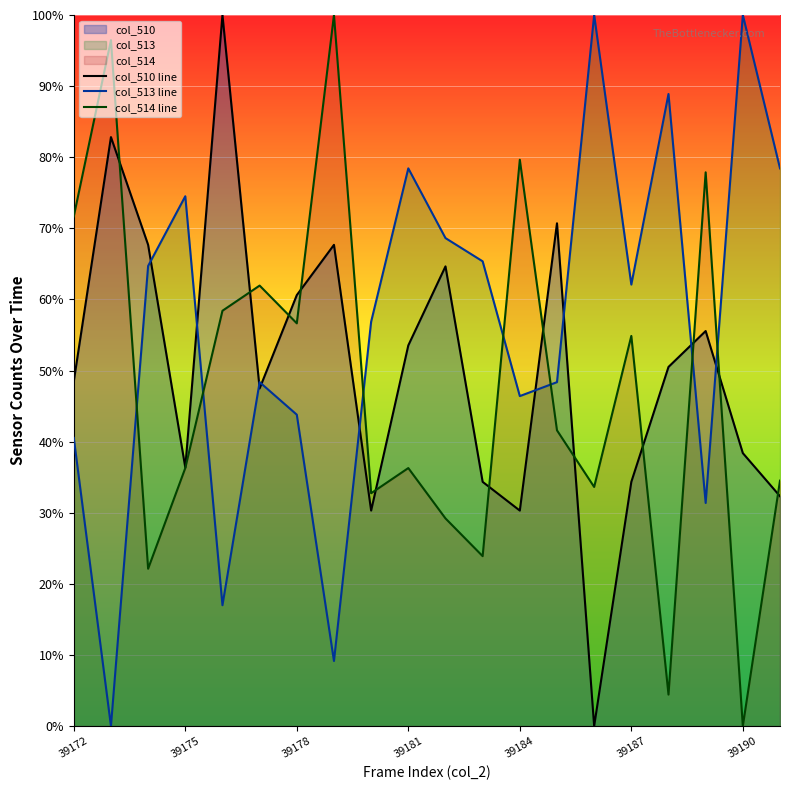

How many data points does each series have?

20